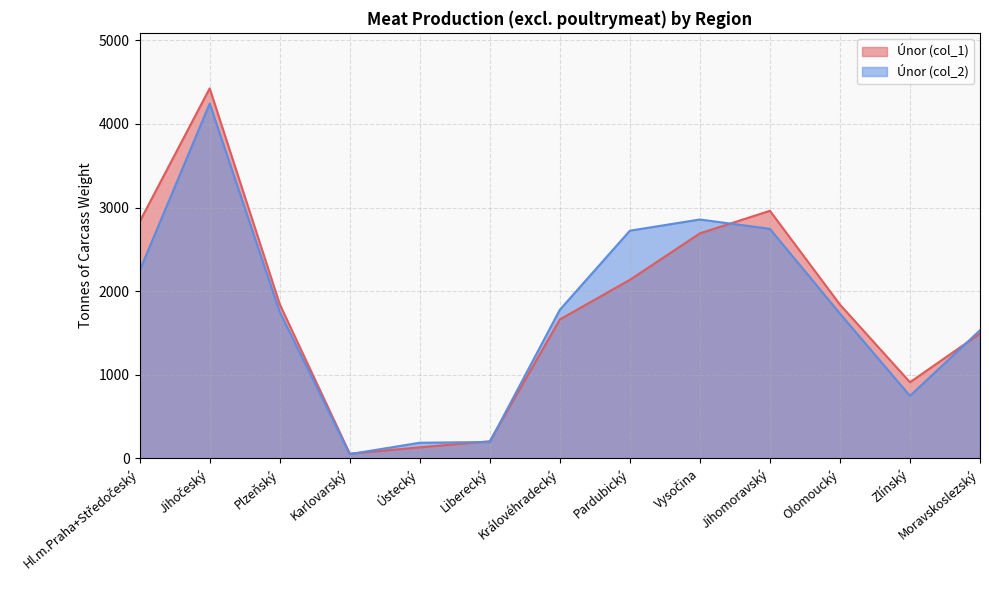

True or false: Únor (col_2) has more than 1 interior local peaks.

True